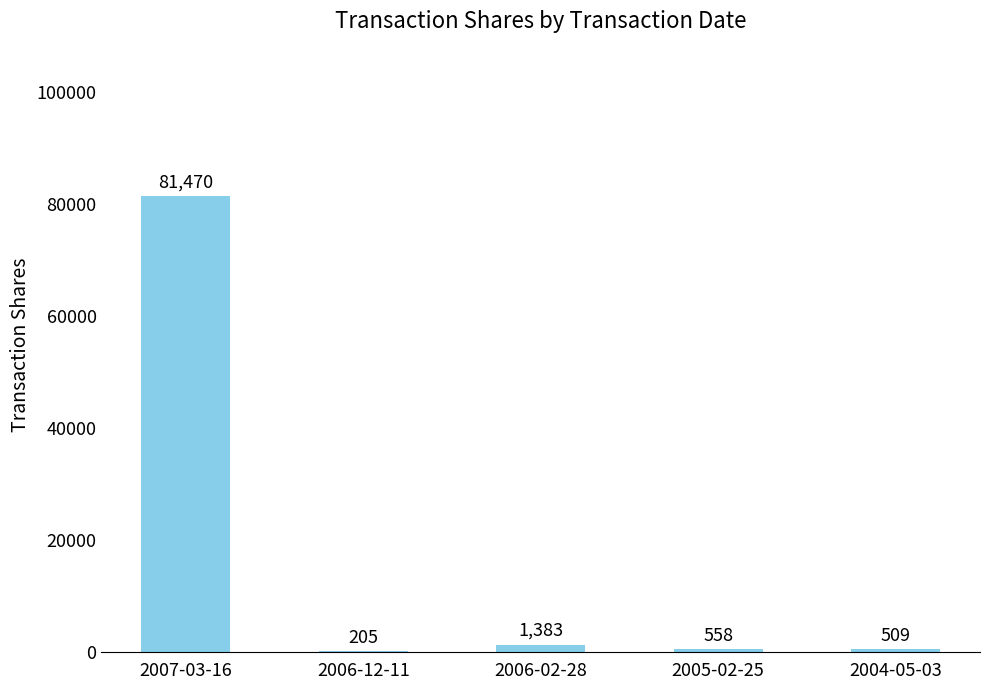

Which label corresponds to the largest value in the chart?

2007-03-16